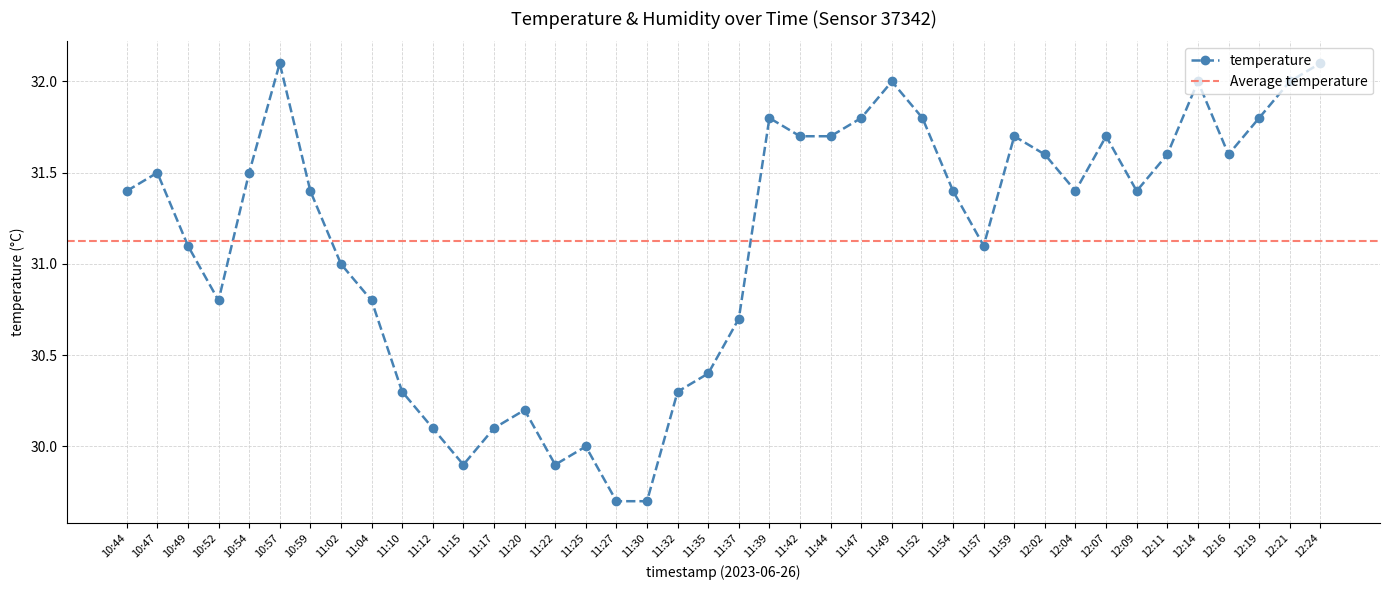

Which has a higher value, 12:21 or 11:39?

12:21